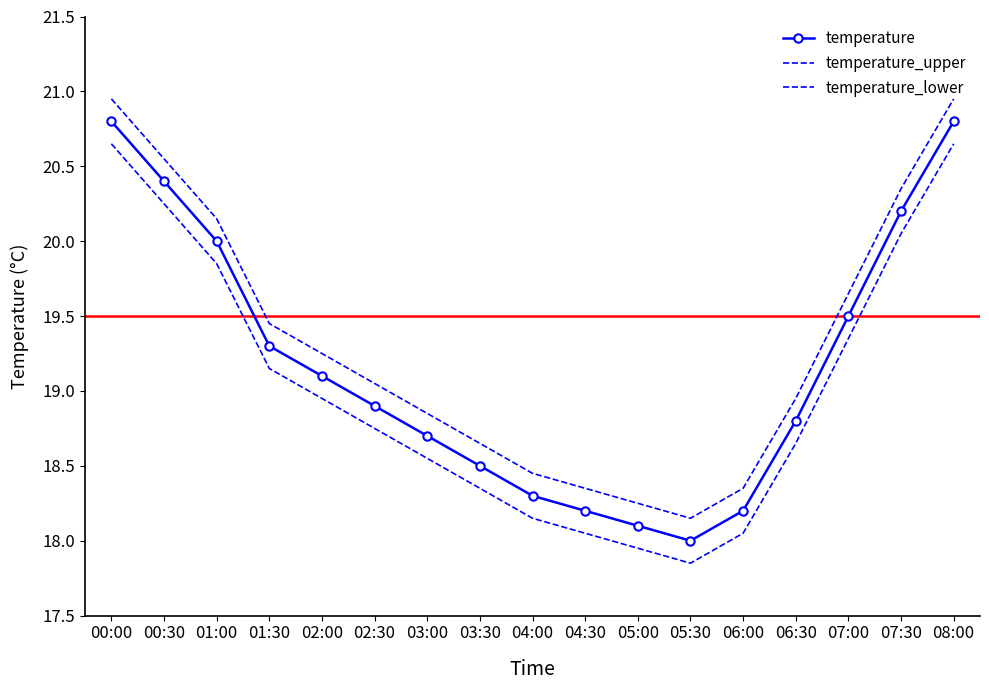

List the series in order of their peak value, highest first.

temperature_upper, temperature, temperature_lower